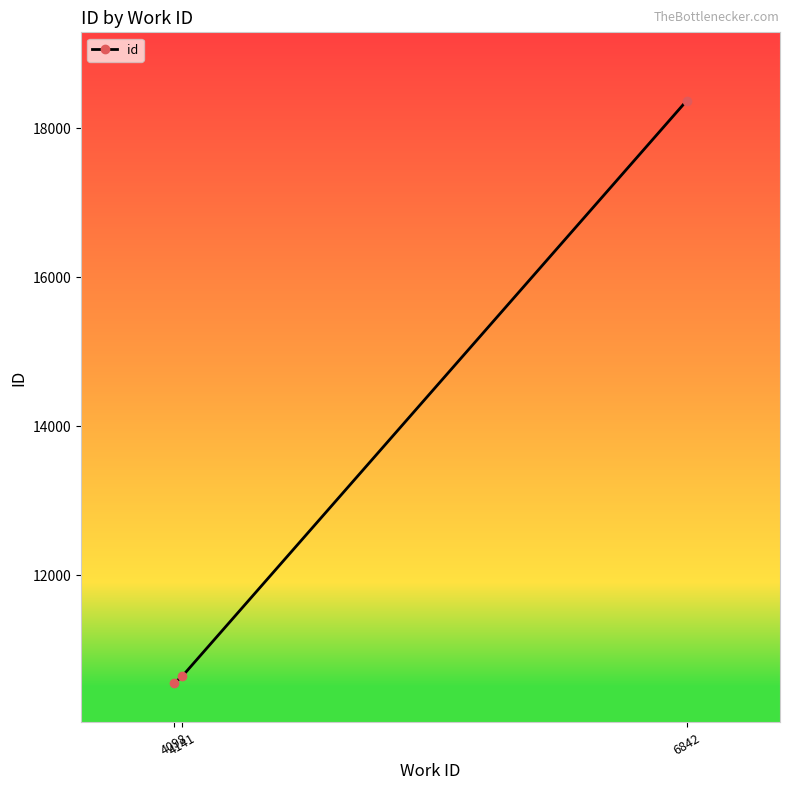

What is the difference between the maximum and minimum values?

7821.5